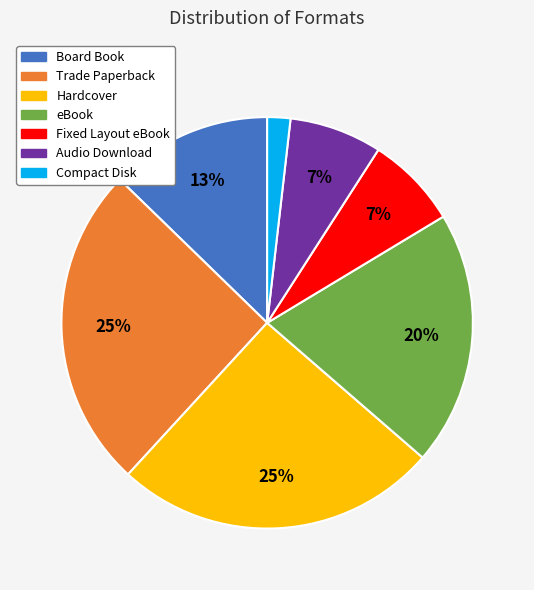

How many segments does this pie chart have?

7